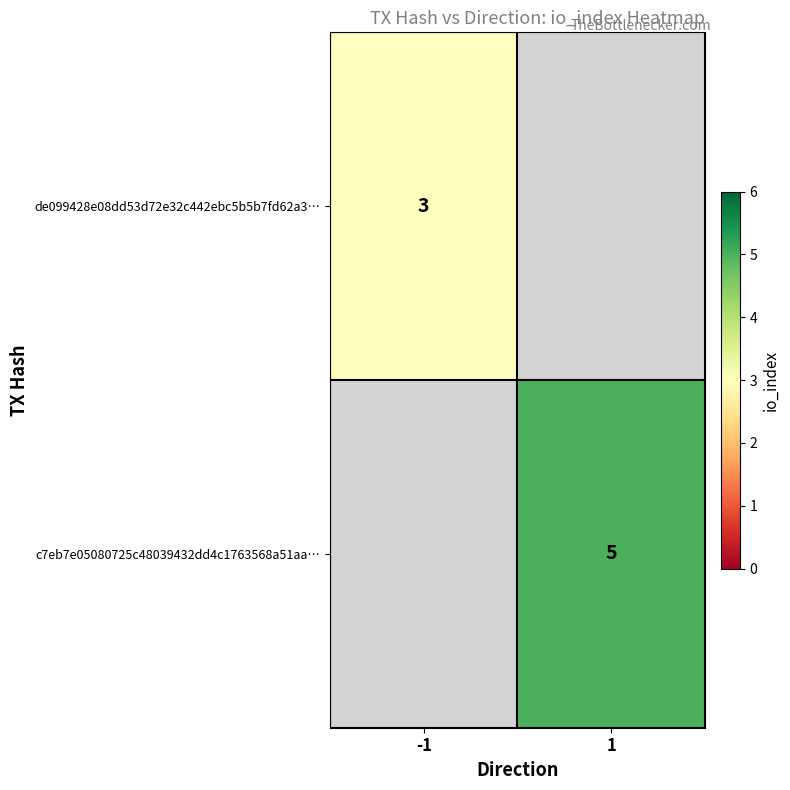

The de099428e08dd53d72e32c442ebc5b5b7fd62a3… series shows 4 at -1. True or false?

False